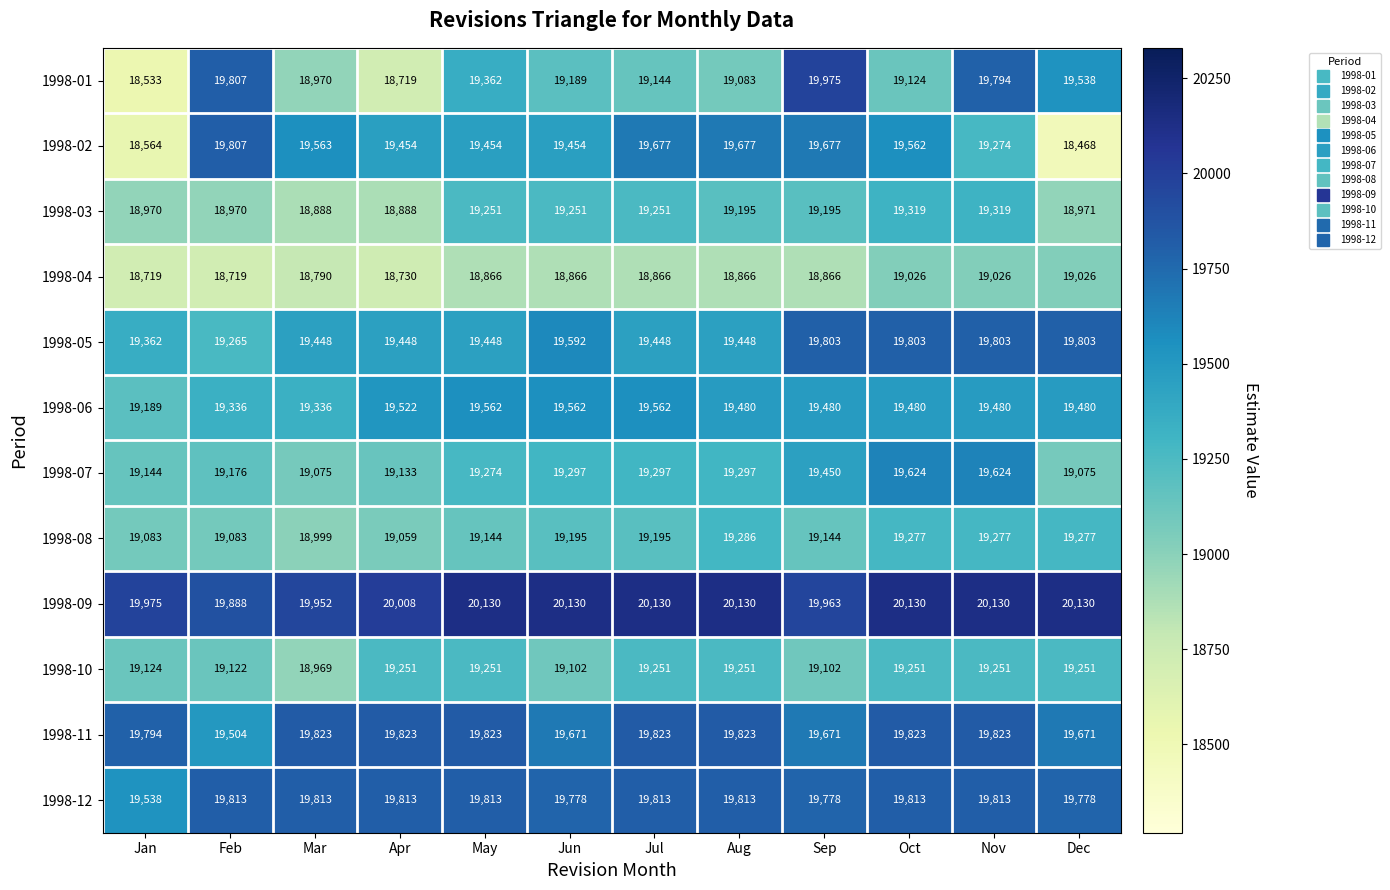

At which label does 1998-06 first exceed 19480?

Apr